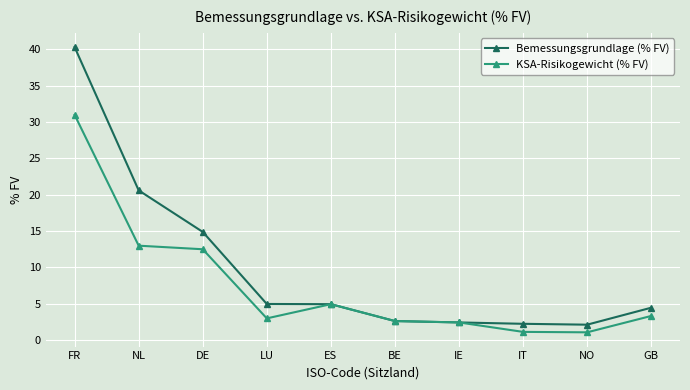

What position from the right is NL?

9